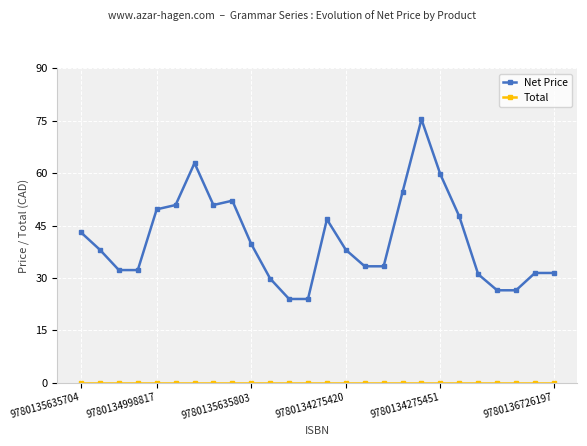

What is the greatest value displayed?

75.4